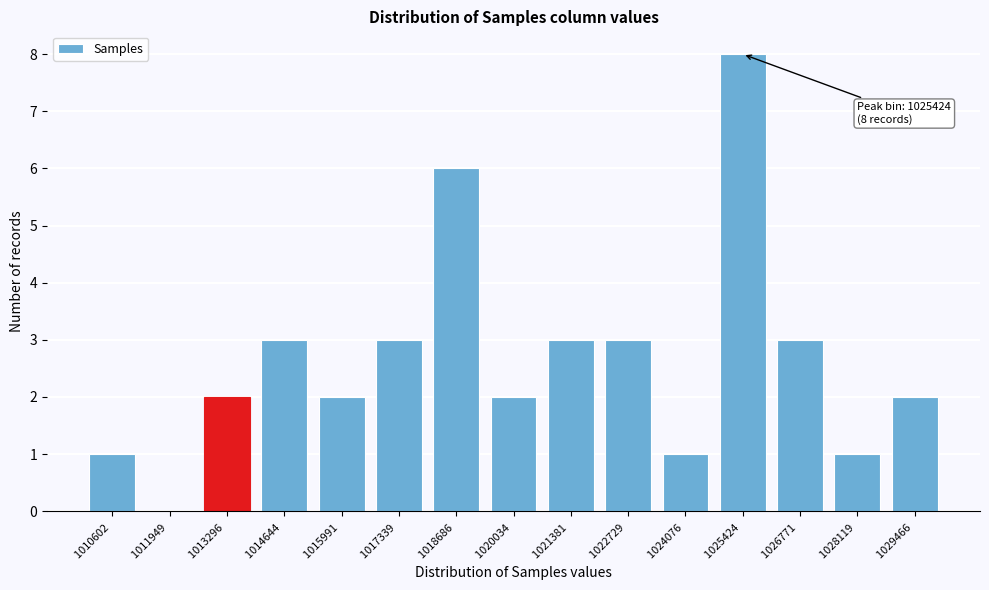

Reading right to left, list all the values displayed in this chart.

1029466 =2	1028119 =1	1026771 =3	1025424 =8	1024076 =1	1022729 =3	1021381 =3	1020034 =2	1018686 =6	1017339 =3	1015991 =2	1014644 =3	1013296 =2	1011949 =0	1010602 =1